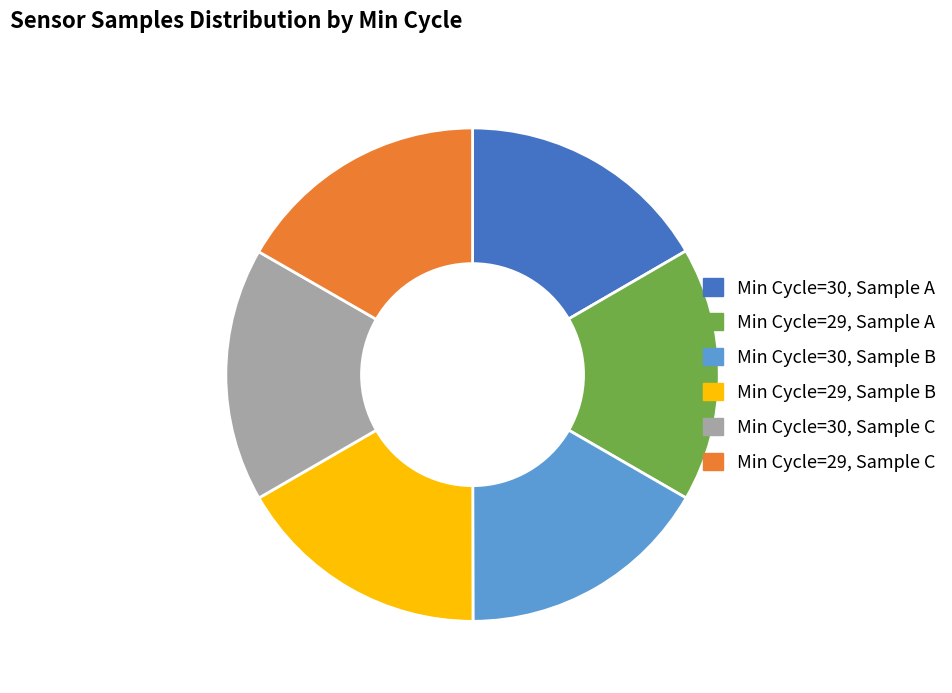

Does any single category account for the majority?

No